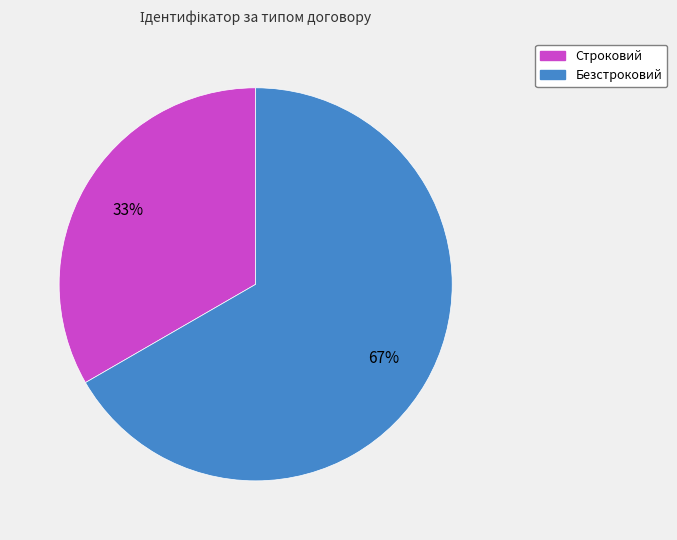

What is the ratio of the value at Безстроковий to the value at Строковий?

2.0